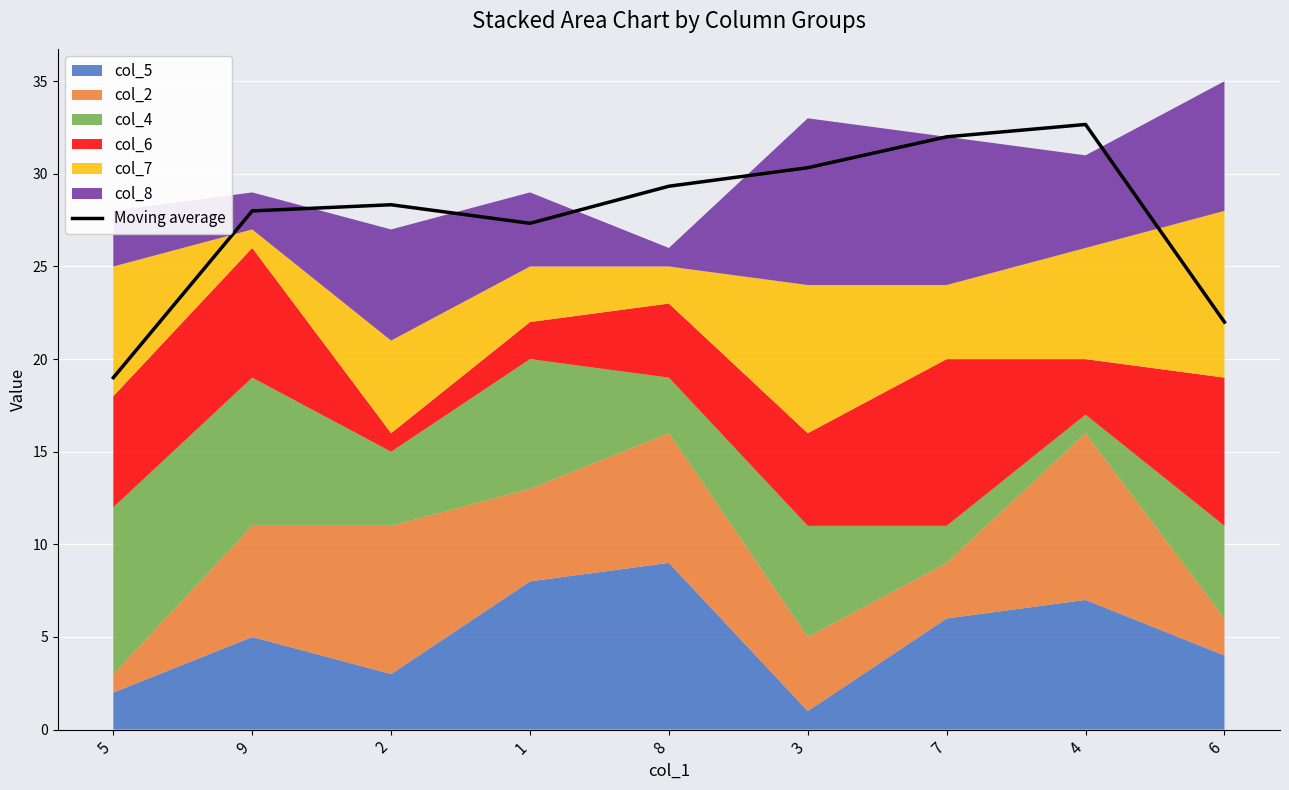

List the labels in order of value, largest first.

4, 7, 3, 8, 2, 9, 1, 6, 5